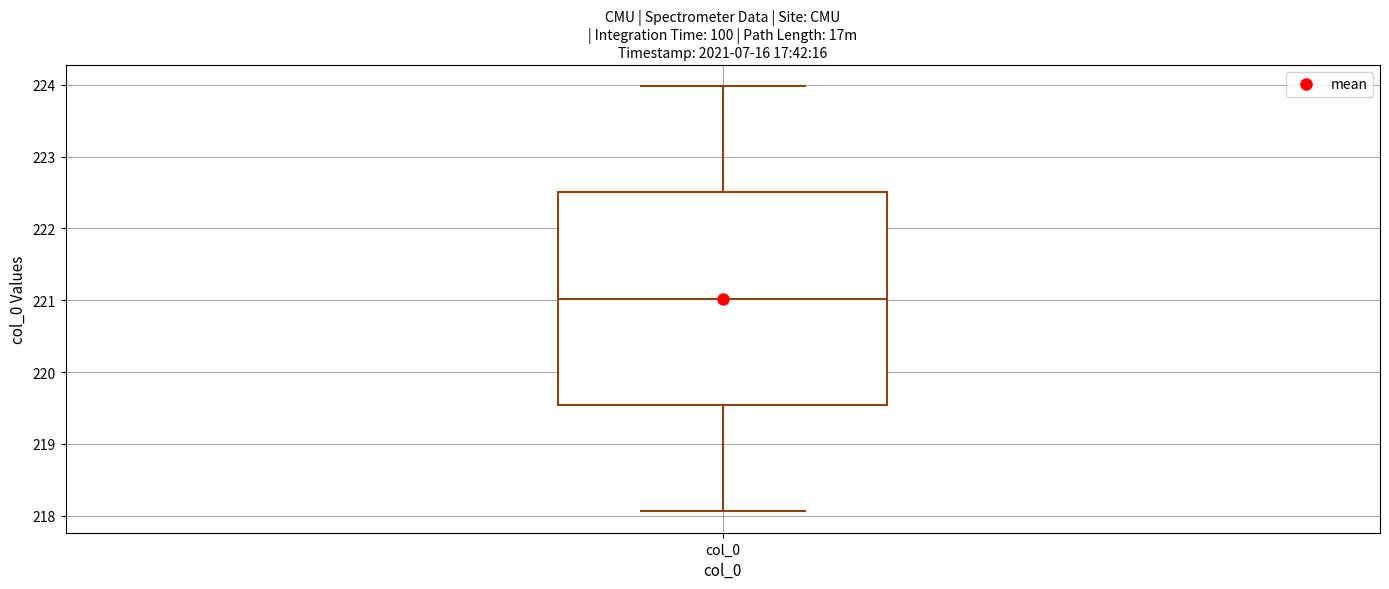

Transcribe this box plot: give where the median line is, the range the box spans, and where the two whiskers end, as read against the y-axis. The values are not printed on the chart, so give them approximately, as read against the axis.

median 221.0, box 219.5 to 222.5, whiskers 218.1 to 224.0